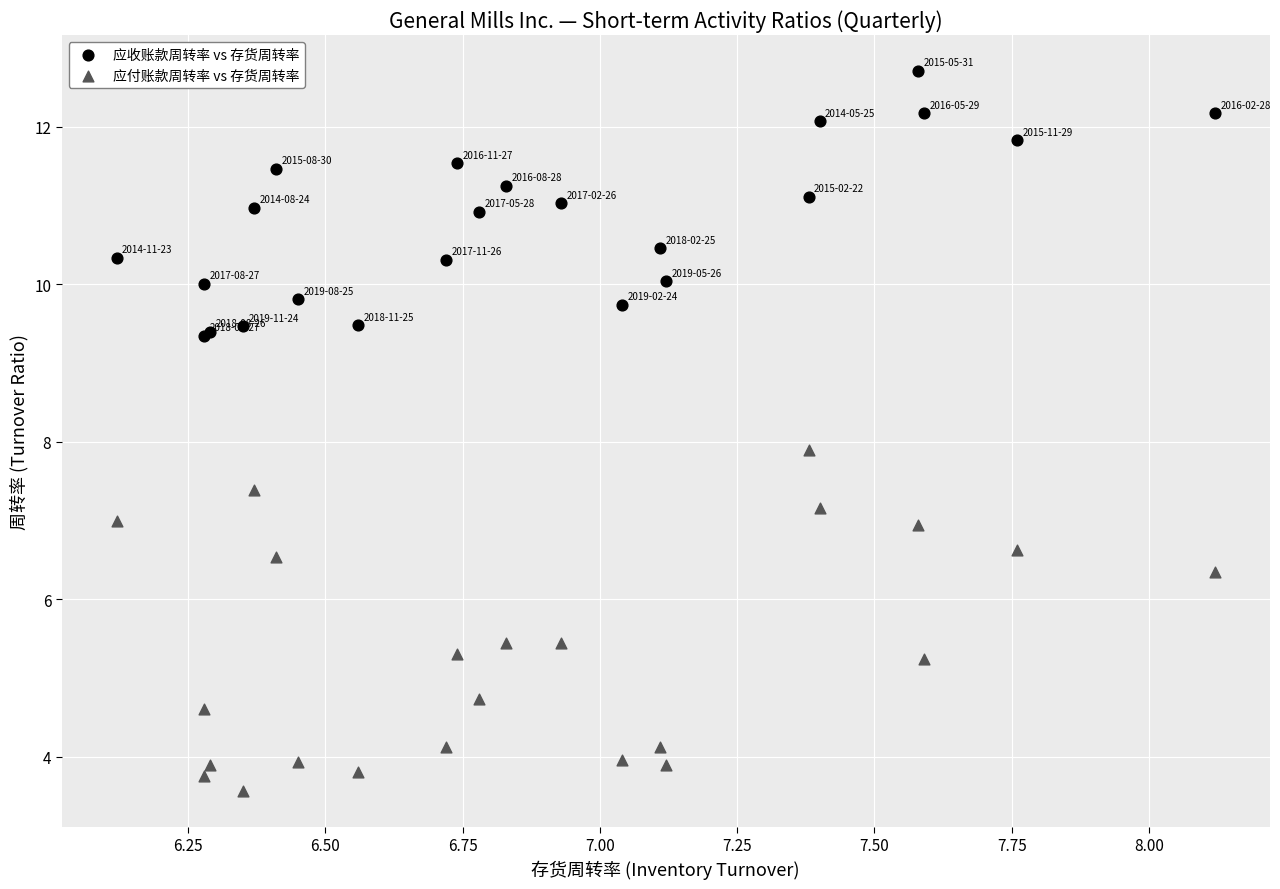

Which series contains the highest Y value?

应收账款周转率 vs 存货周转率